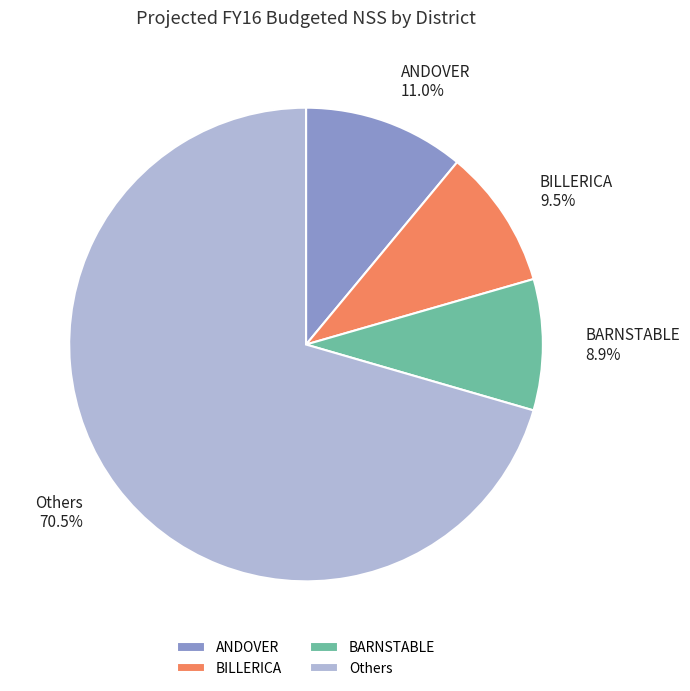

Combined, do Others and ANDOVER account for over 50%?

Yes